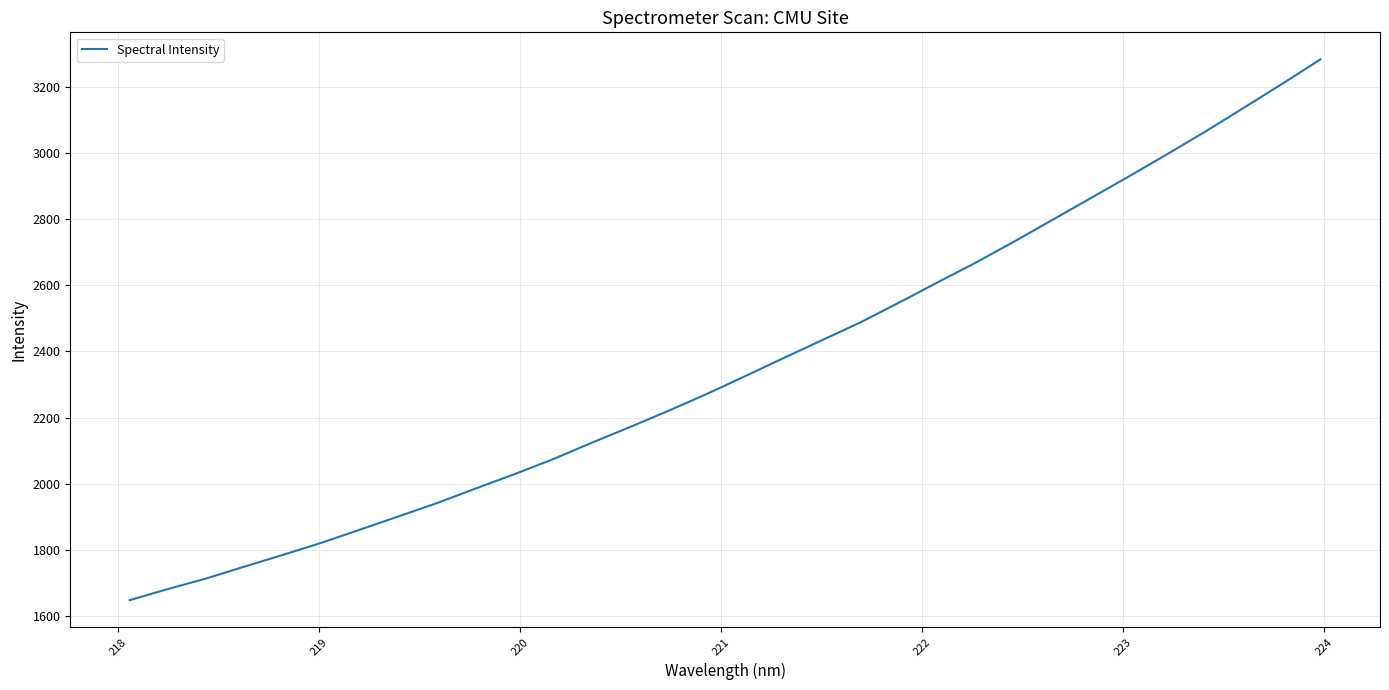

What is the minimum value shown in the chart?

1648.8